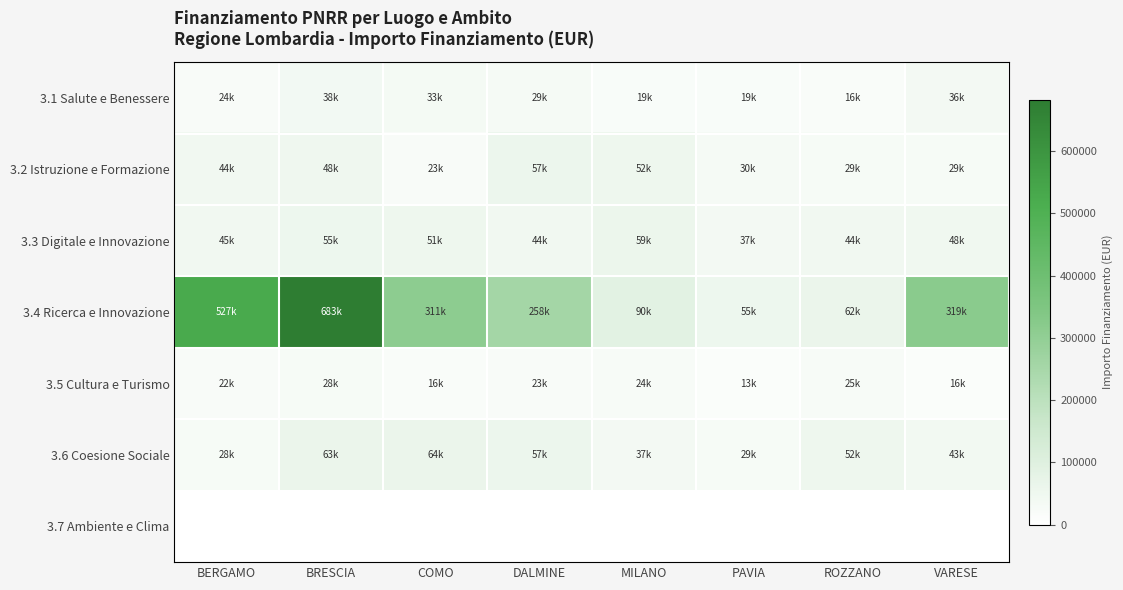

Which series has the largest range (max minus min)?

3.4 Ricerca e Innovazione